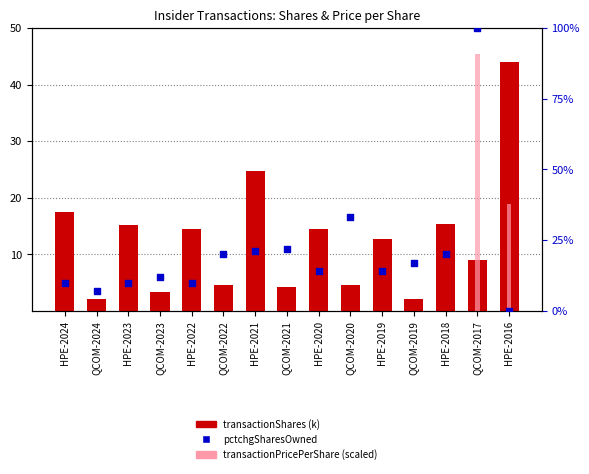

Which series has the largest Y range (max minus min)?

pctchgSharesOwned